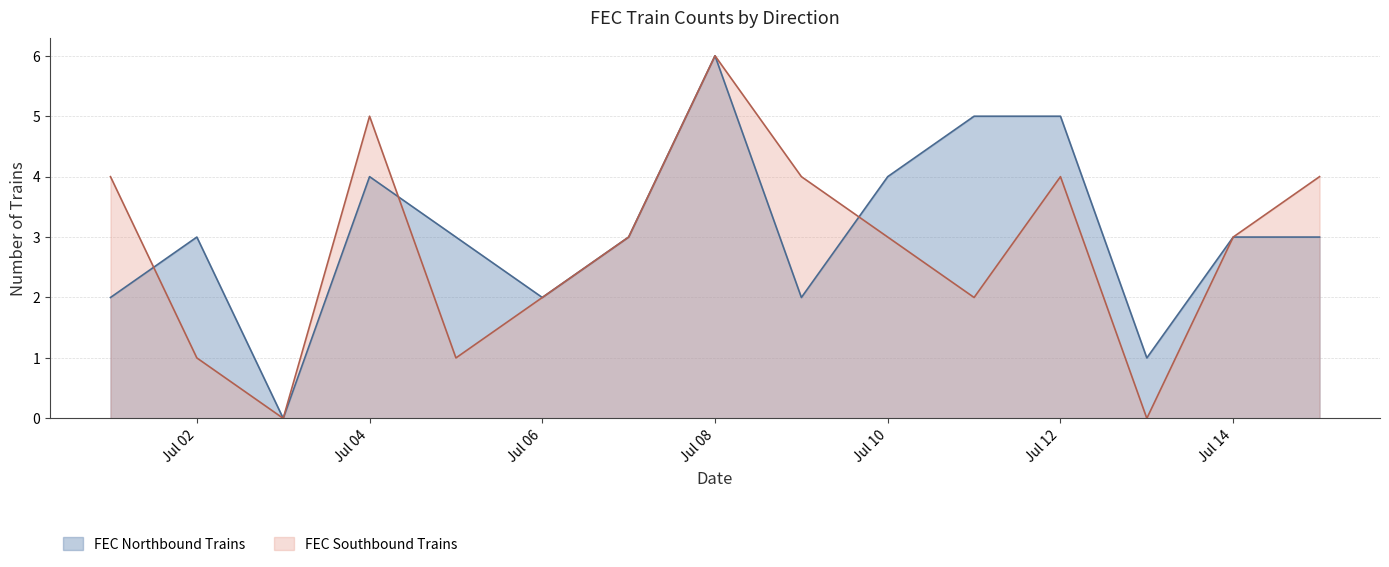

Which category has the highest value in the FEC Northbound Trains series?

Jul 08